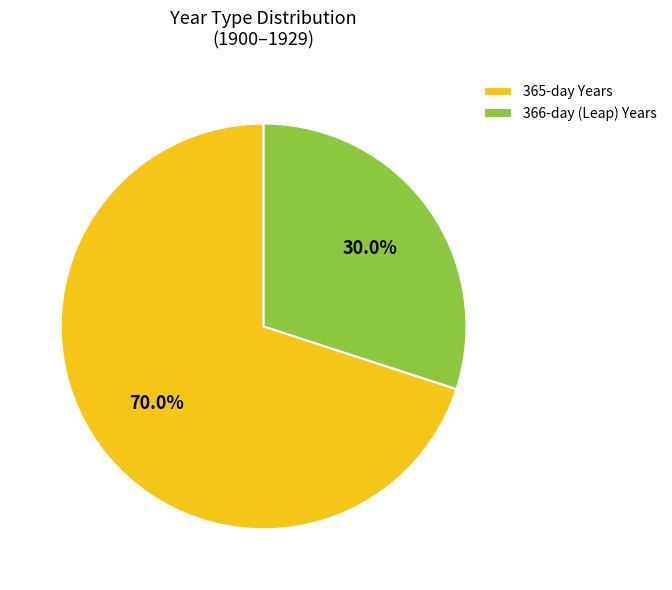

To the nearest percent, what is the average slice percentage?

50%